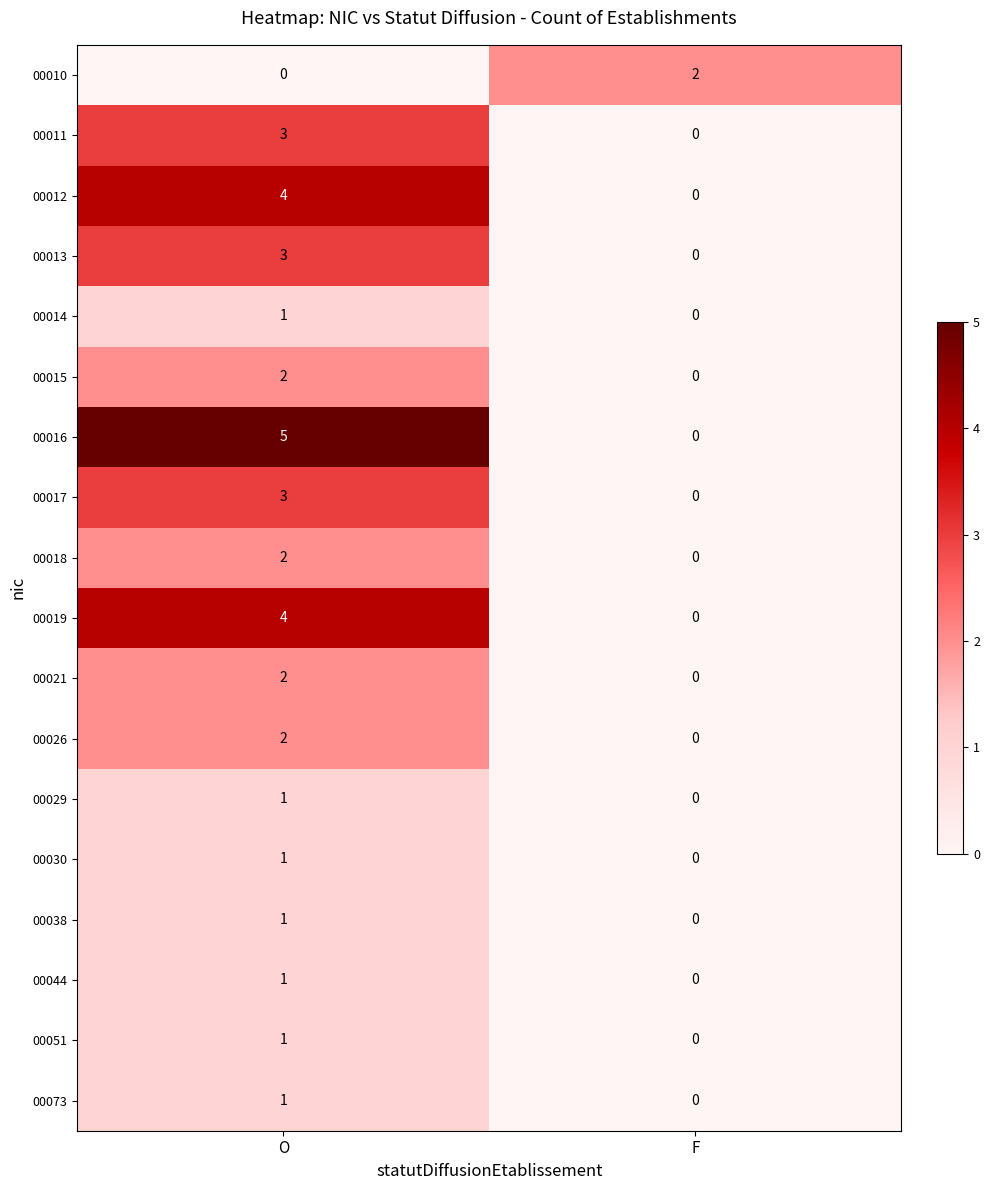

How many distinct data groups are displayed?

18